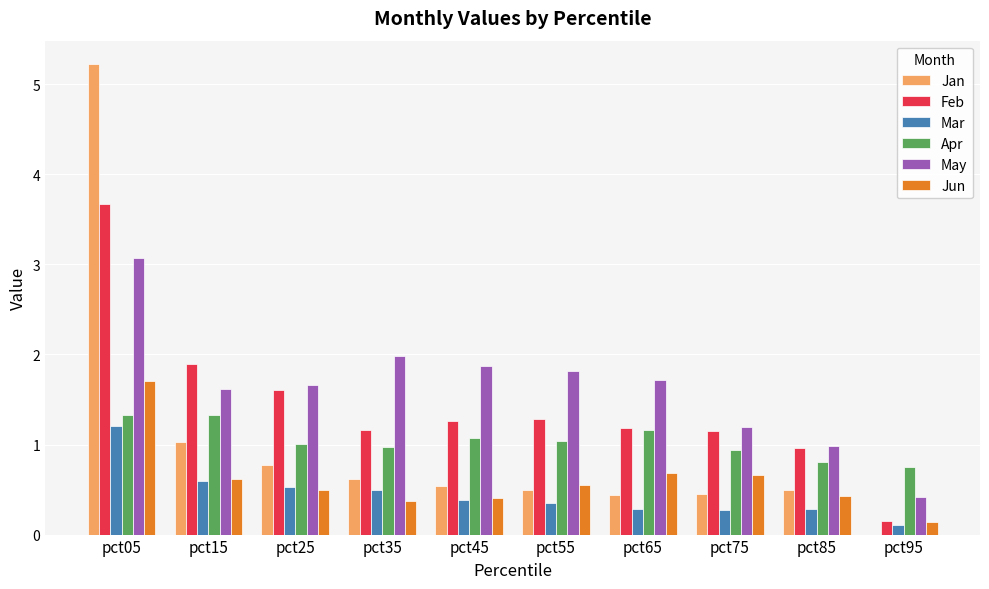

What is the maximum value for May?

3.1